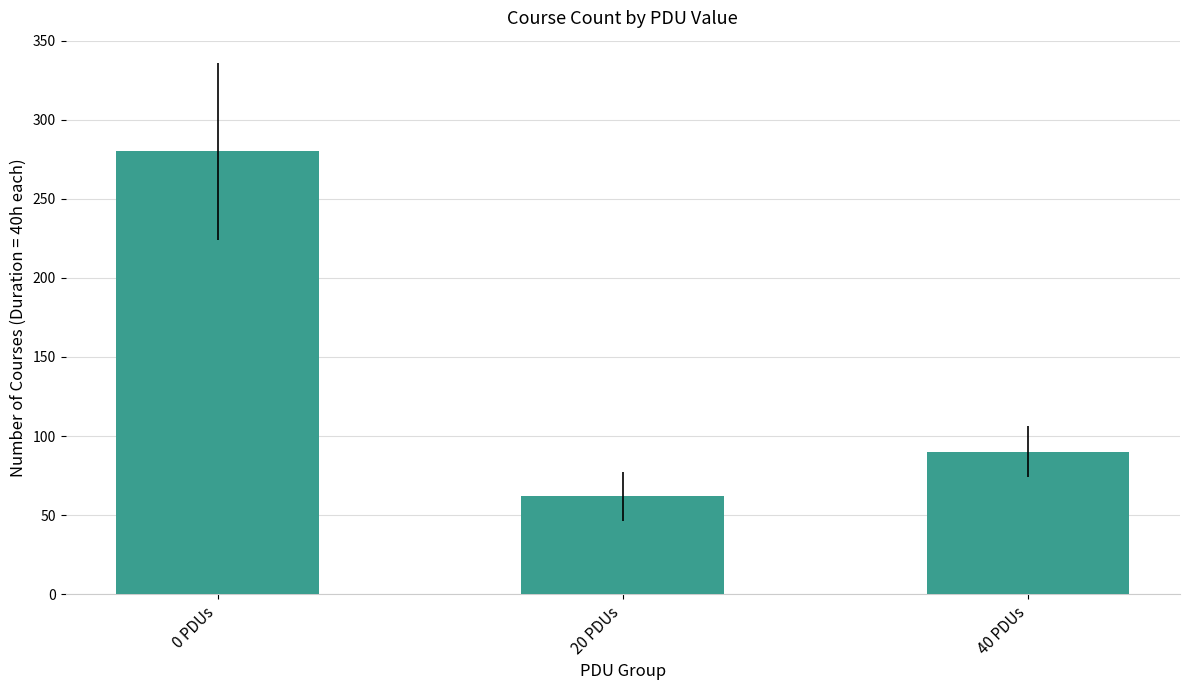

Reading left to right, extract all data points from this chart.

0 PDUs=280	20 PDUs=62	40 PDUs=90